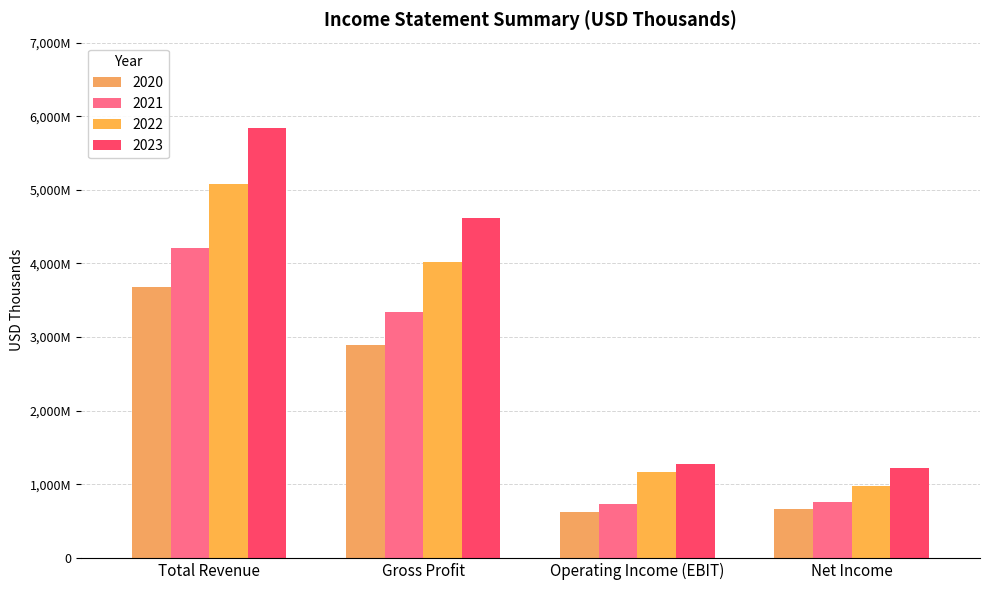

Read the 2021 value at Total Revenue, to the nearest 50.

4204200